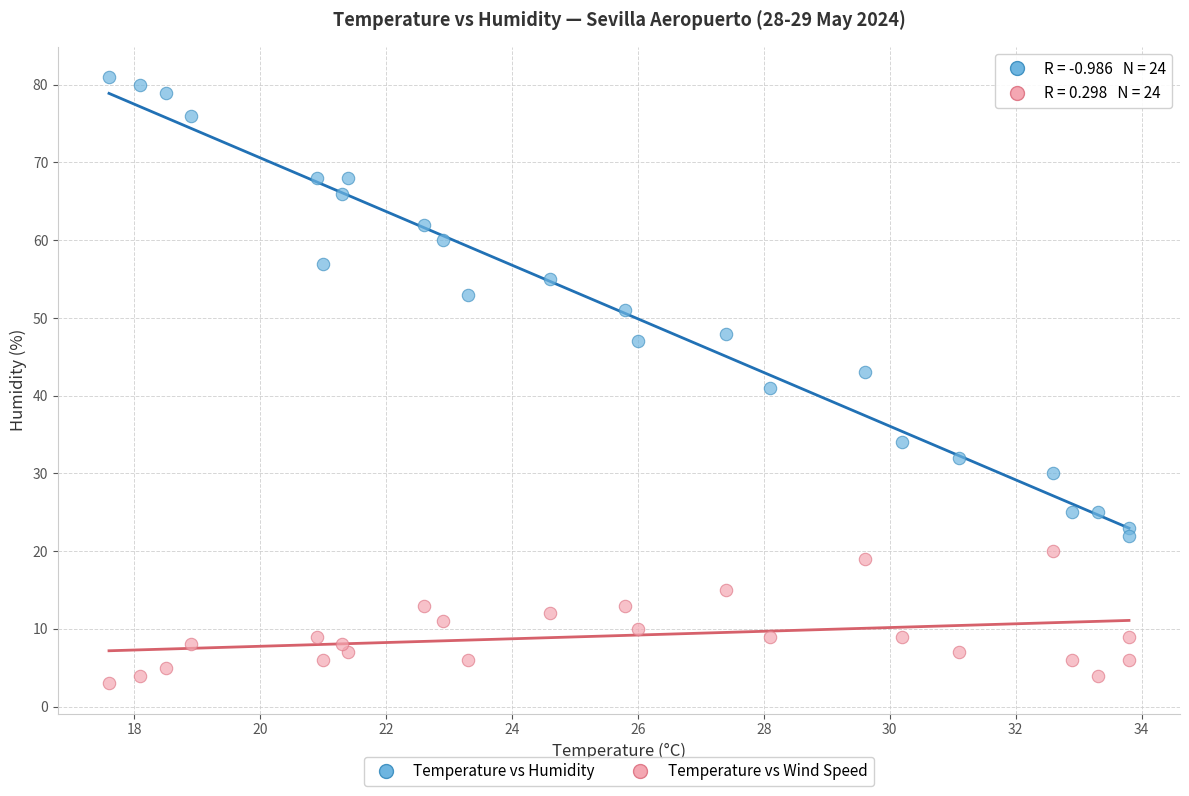

Across all data points, what is the range of Y values (max minus min)?

78